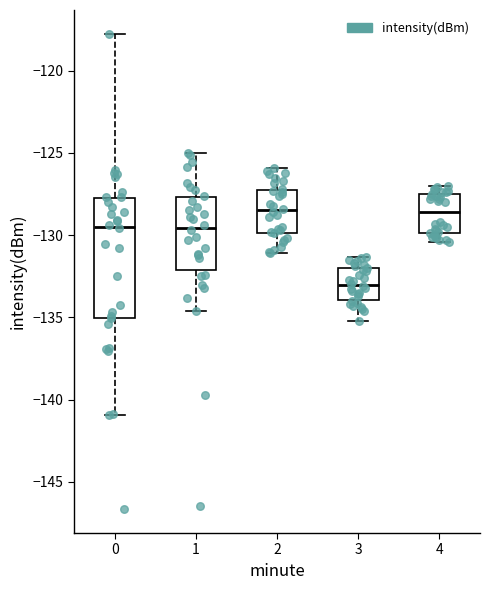

Reading left to right, read every box against the y-axis: the position of its median line, the range the box covers, and the ends of its whiskers. The values are not printed on the chart, so give them approximately, as read against the axis.

0: median -129.5, box -135.0 to -128.0, whiskers -141.0 to -117.5
1: median -129.5, box -132.0 to -127.5, whiskers -134.5 to -125.0
2: median -128.5, box -130.0 to -127.0, whiskers -131.0 to -126.0
3: median -133.0, box -134.0 to -132.0, whiskers -135.0 to -131.5
4: median -128.5, box -130.0 to -127.5, whiskers -130.5 to -127.0